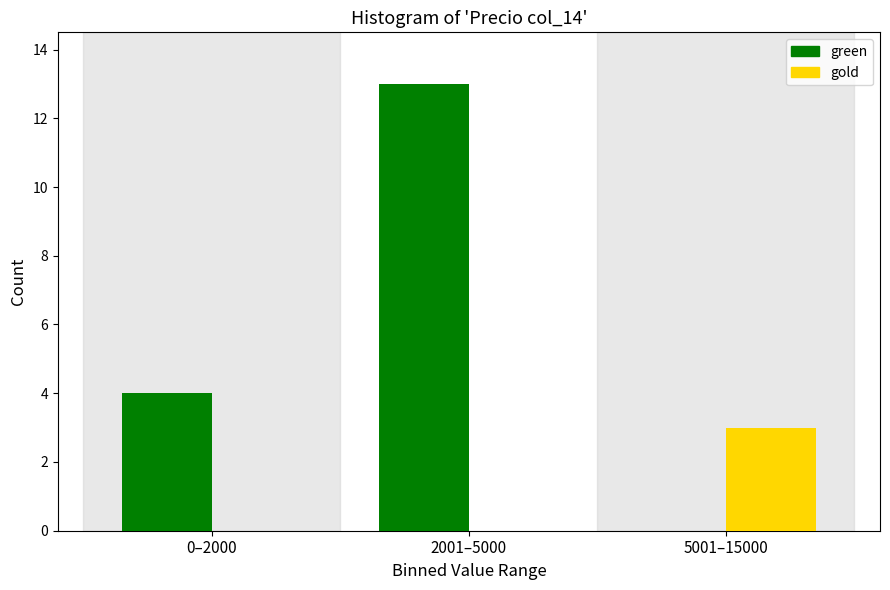

Reading left to right, extract all data points from this chart.

green: 0–2000=4	2001–5000=13	5001–15000=0
gold: 0–2000=0	2001–5000=0	5001–15000=3